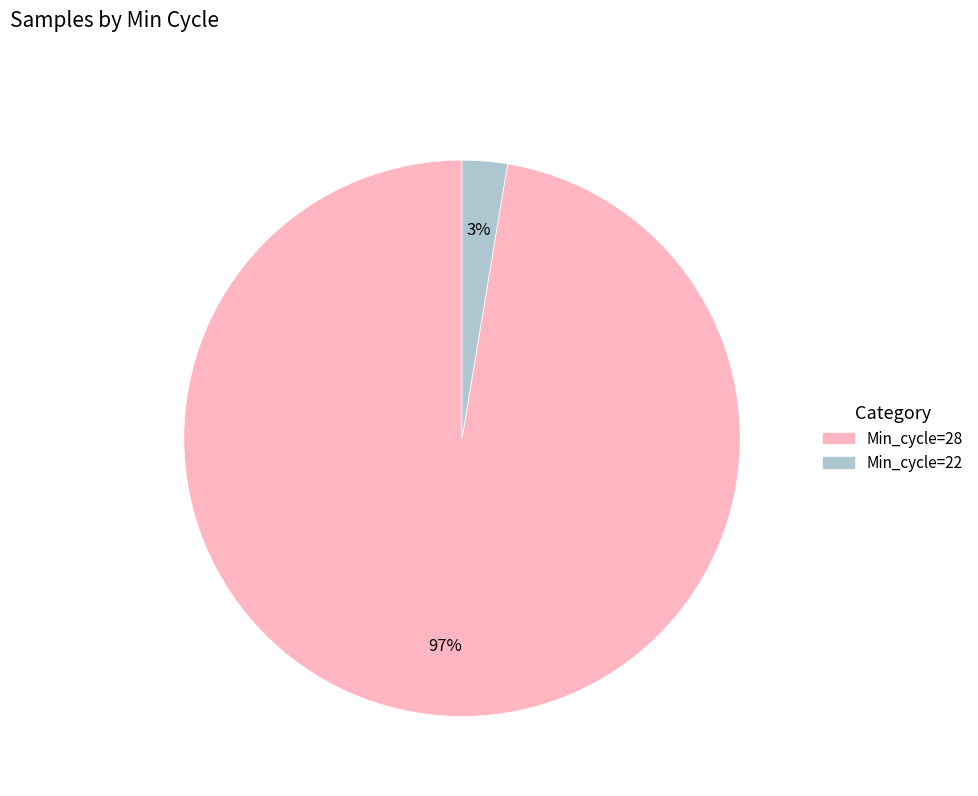

To the nearest percent, what is the average slice percentage?

50%